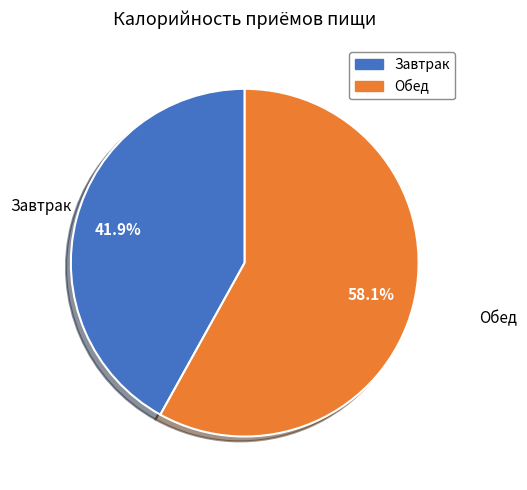

The Обед slice represents 58% of the pie. True or false?

True